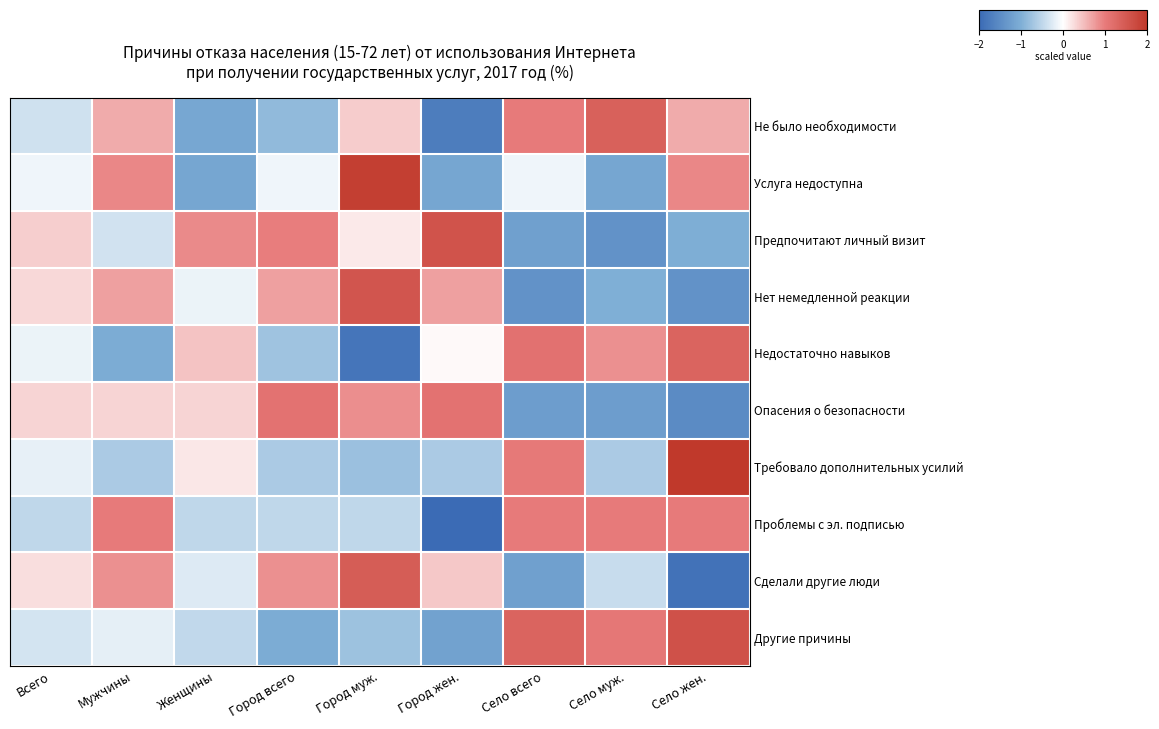

What is the total value across all series at Женщины?

-1.8